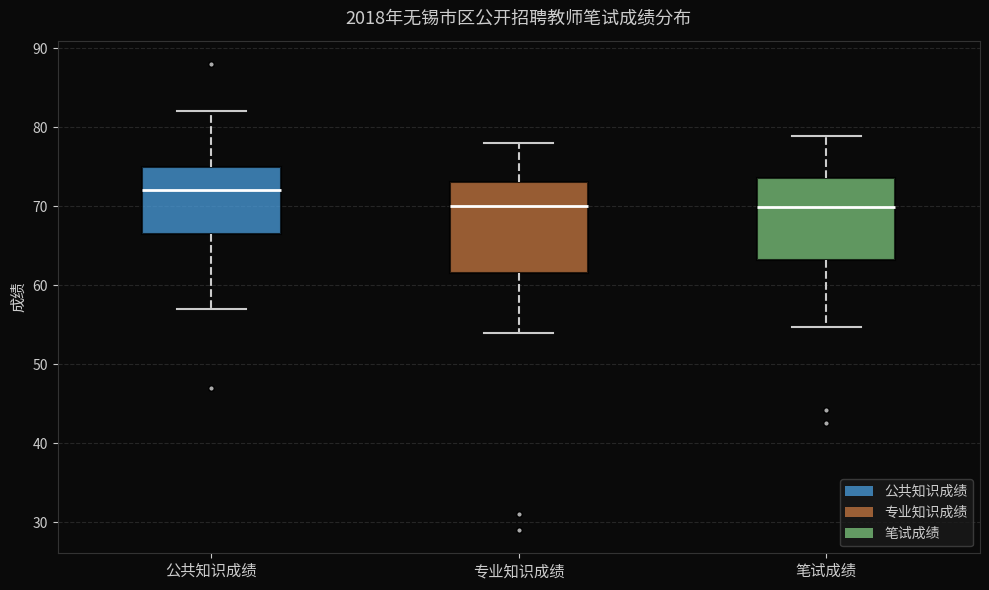

Reading left to right, read every box against the y-axis: the position of its median line, the range the box covers, and the ends of its whiskers. The values are not printed on the chart, so give them approximately, as read against the axis.

公共知识成绩: median 72, box 67 to 75, whiskers 57 to 82
专业知识成绩: median 70, box 62 to 73, whiskers 54 to 78
笔试成绩: median 70, box 63 to 74, whiskers 55 to 79